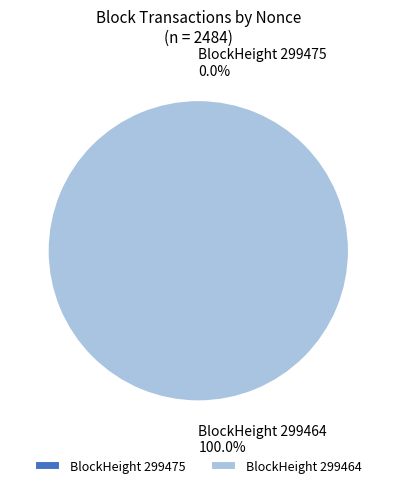

Is there any slice that represents more than half of the pie?

Yes